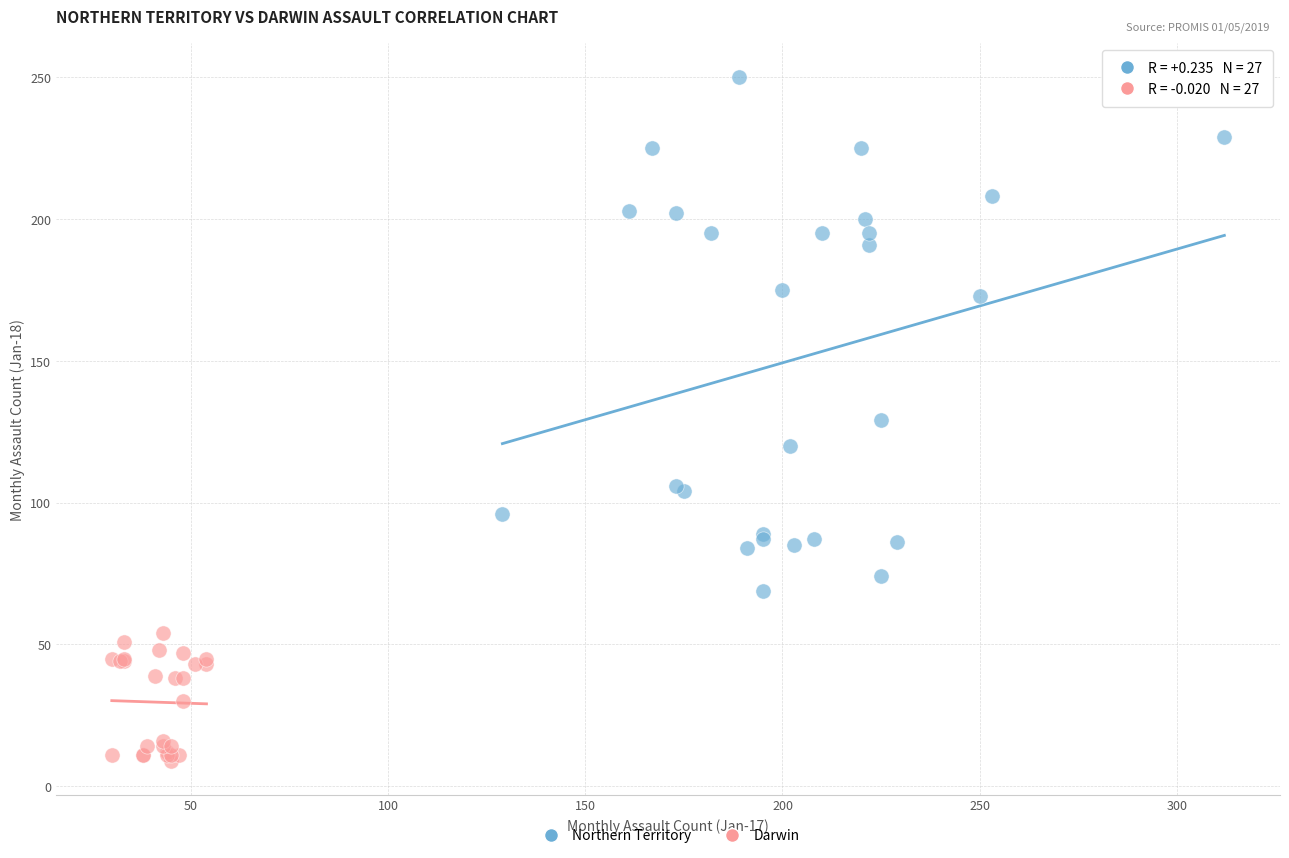

Which series reaches the maximum Y coordinate?

Northern Territory